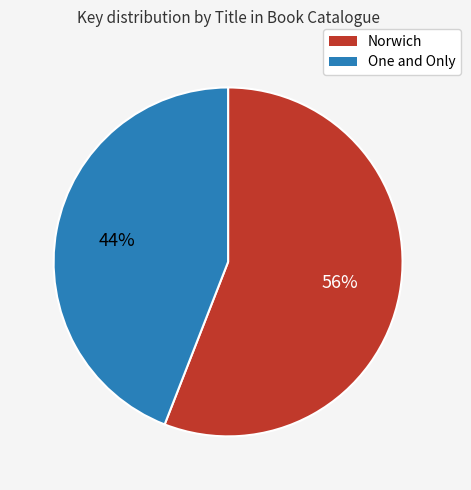

Rank the categories by value from highest to lowest.

Norwich, One and Only